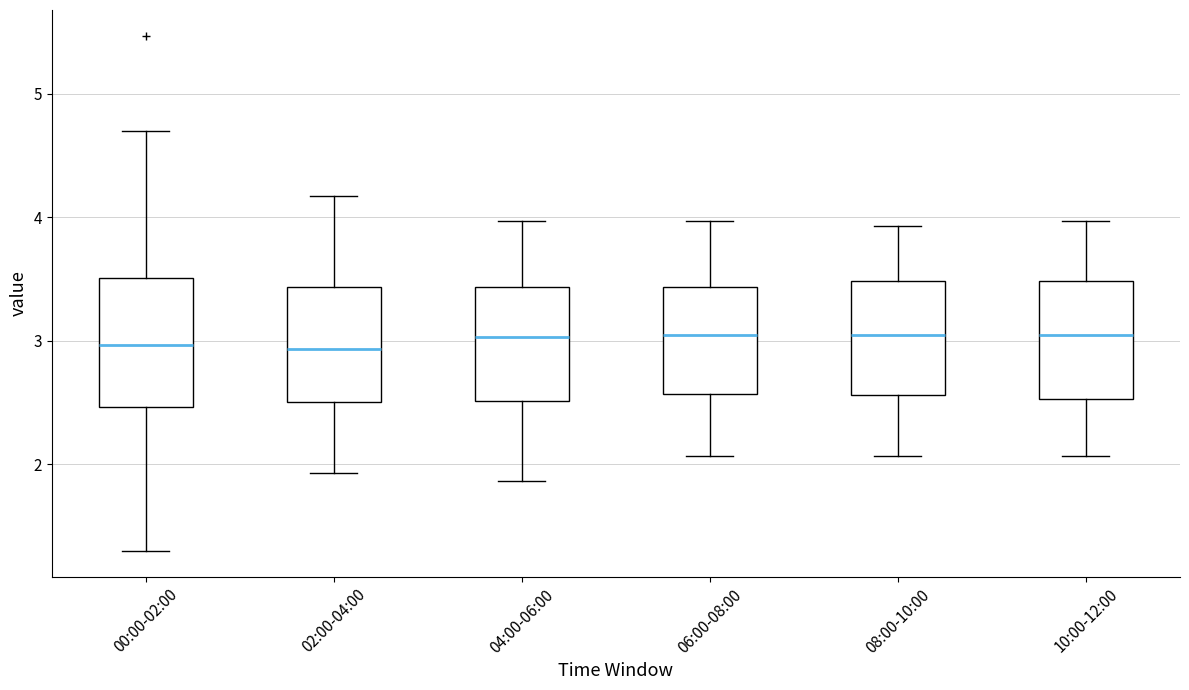

Reading left to right, read every box against the y-axis: the position of its median line, the range the box covers, and the ends of its whiskers. The values are not printed on the chart, so give them approximately, as read against the axis.

00:00-02:00: median 3.0, box 2.5 to 3.5, whiskers 1.3 to 4.7
02:00-04:00: median 2.9, box 2.5 to 3.4, whiskers 1.9 to 4.2
04:00-06:00: median 3.0, box 2.5 to 3.4, whiskers 1.9 to 4.0
06:00-08:00: median 3.1, box 2.6 to 3.4, whiskers 2.1 to 4.0
08:00-10:00: median 3.1, box 2.6 to 3.5, whiskers 2.1 to 3.9
10:00-12:00: median 3.1, box 2.5 to 3.5, whiskers 2.1 to 4.0